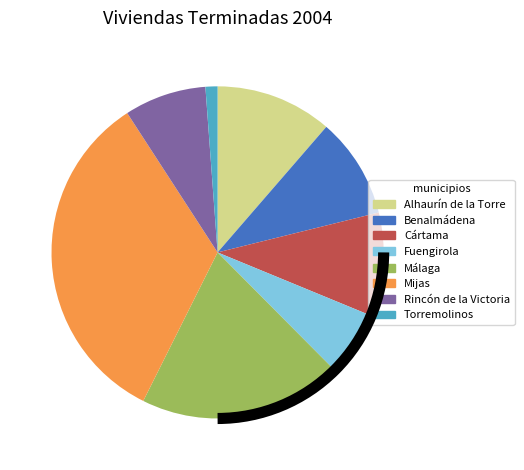

How many slices are in this pie chart?

8